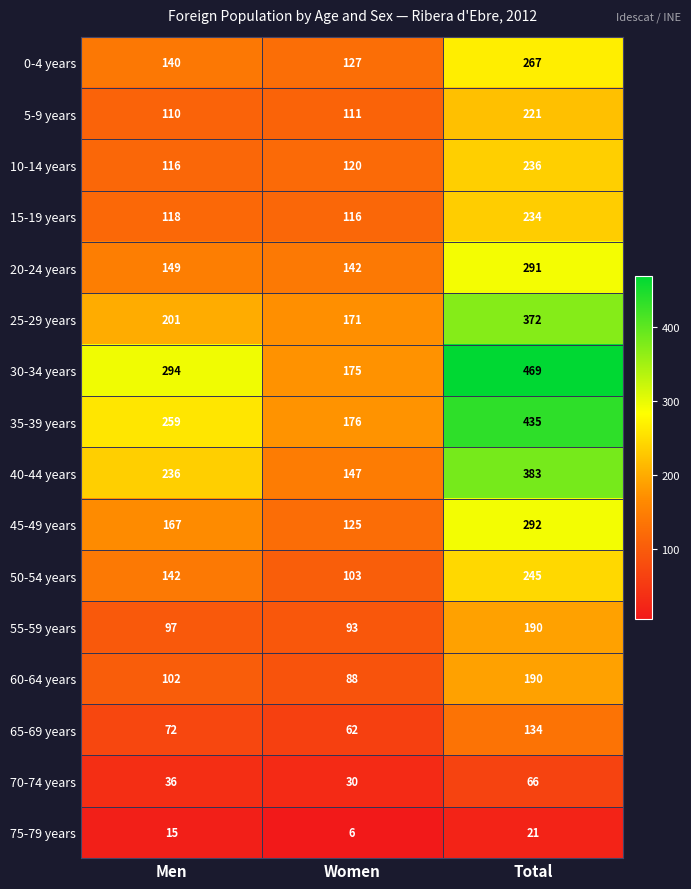

At which label is 40-44 years closest to 265?

Men